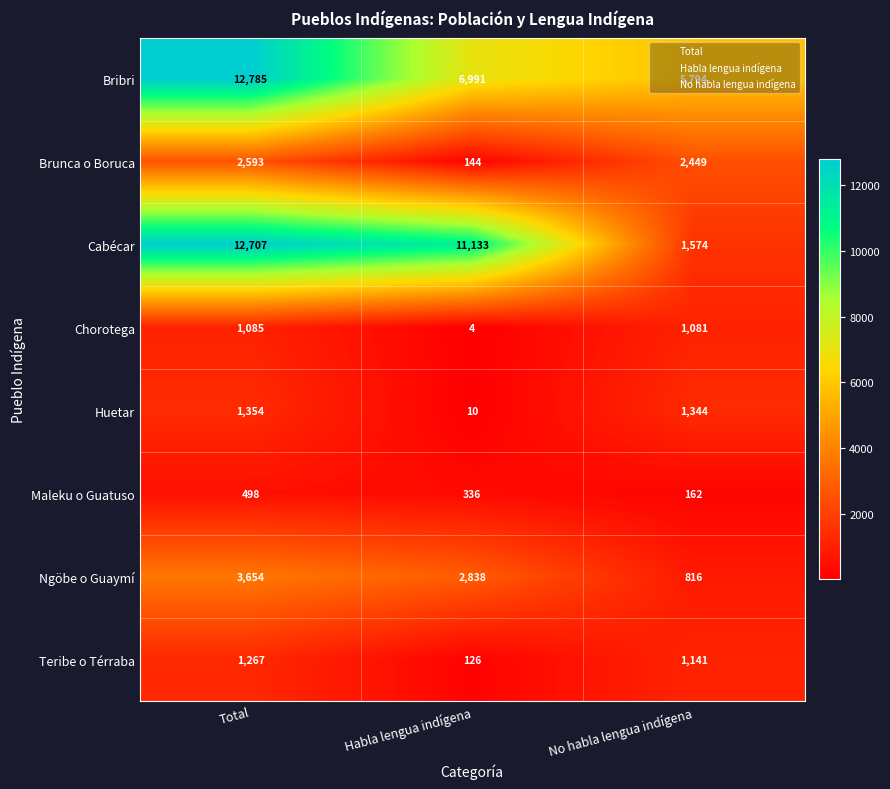

What is the sum of all Teribe o Térraba values?

2534